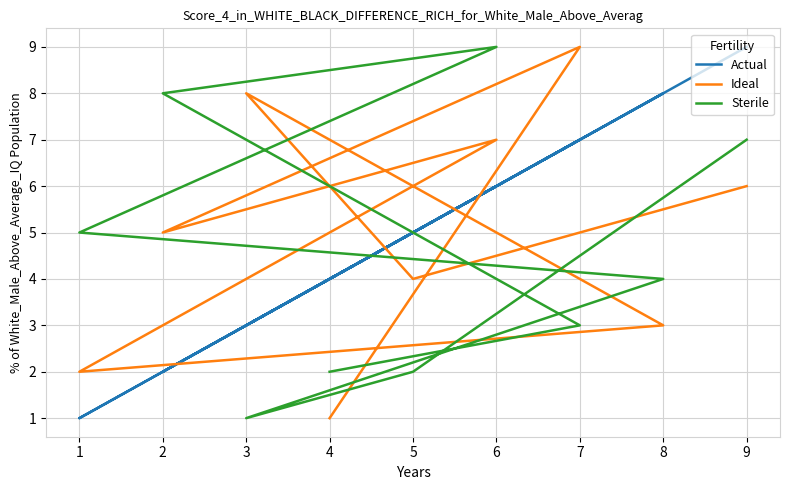

The Sterile series shows 1 at 8. True or false?

False